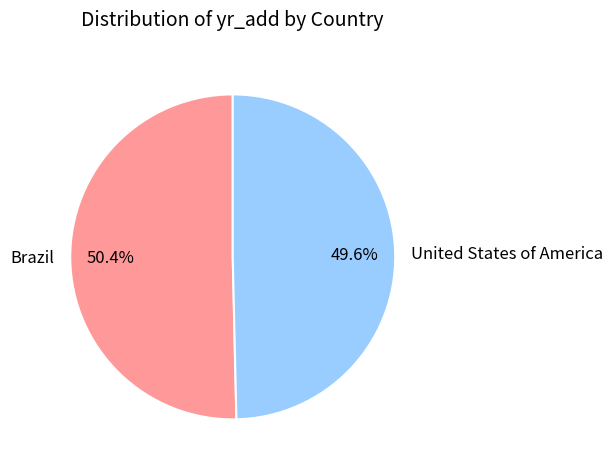

Does Brazil account for over 50% of the chart?

Yes